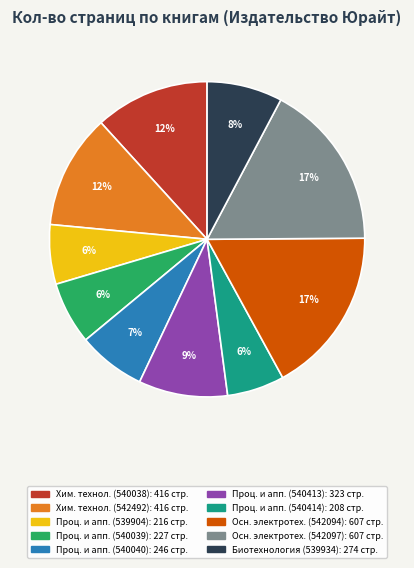

Is there any slice that represents more than half of the pie?

No